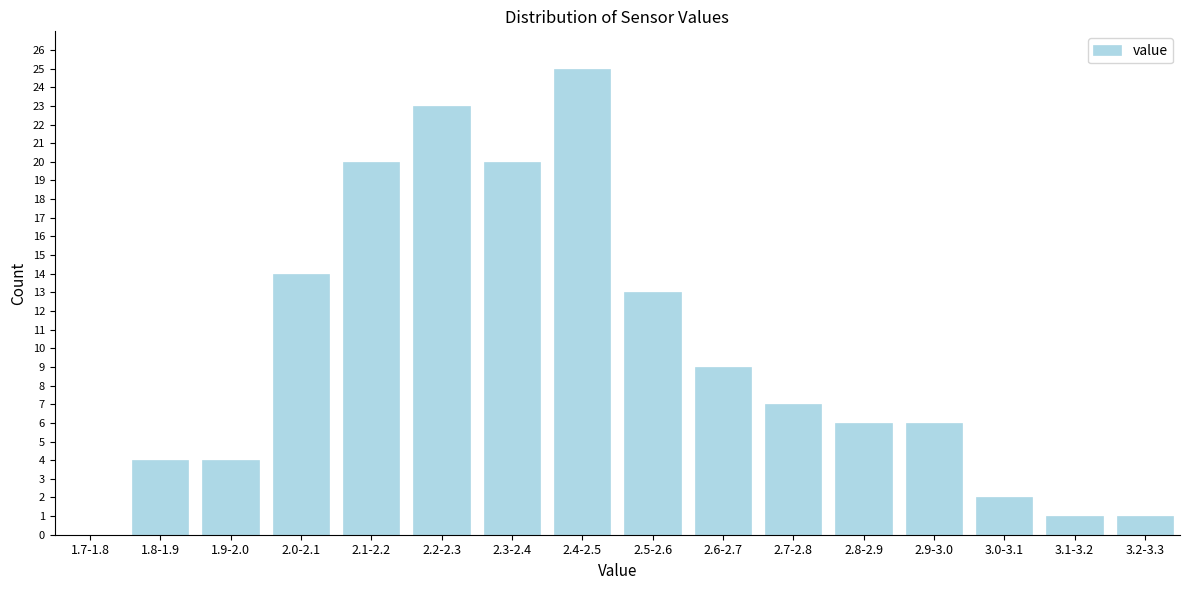

Reading left to right, transcribe all the data shown in this chart.

1.7-1.8=0	1.8-1.9=4	1.9-2.0=4	2.0-2.1=14	2.1-2.2=20	2.2-2.3=23	2.3-2.4=20	2.4-2.5=25	2.5-2.6=13	2.6-2.7=9	2.7-2.8=7	2.8-2.9=6	2.9-3.0=6	3.0-3.1=2	3.1-3.2=1	3.2-3.3=1